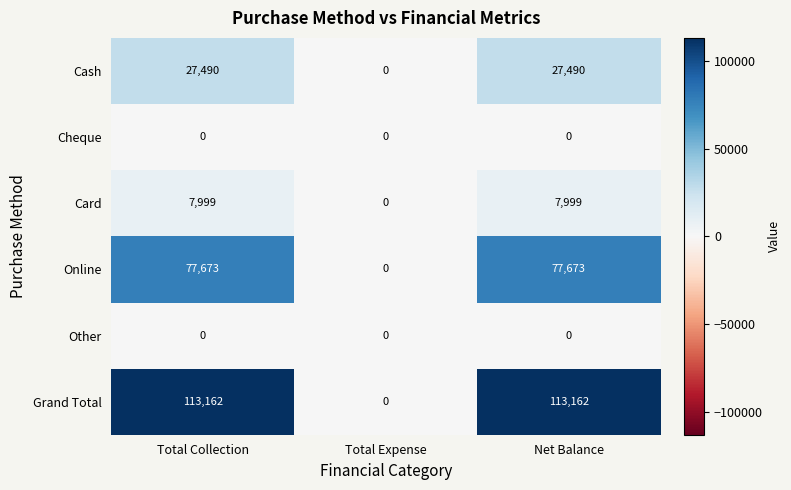

Count the Card values in the range 0 to 7999.

3